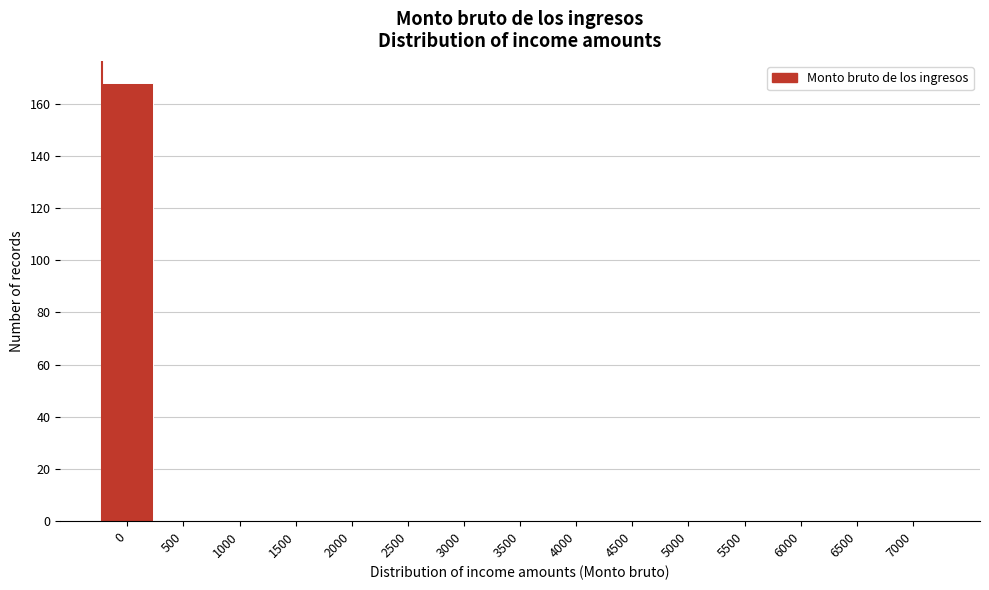

Reading left to right, list all the values displayed in this chart.

0=168	500=0	1000=0	1500=0	2000=0	2500=0	3000=0	3500=0	4000=0	4500=0	5000=0	5500=0	6000=0	6500=0	7000=0